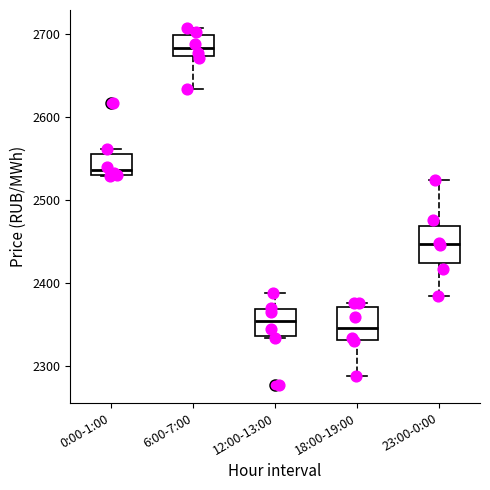

Reading left to right, transcribe this box plot: for each box, give where its median line is, the range the box spans, and where its two whiskers end, as read against the y-axis. The values are not printed on the chart, so give them approximately, as read against the axis.

0:00-1:00: median 2540, box 2530 to 2560, whiskers 2530 to 2560 (just above the box's upper edge)
6:00-7:00: median 2680, box 2670 to 2700, whiskers 2630 to 2710
12:00-13:00: median 2350, box 2340 to 2370, whiskers 2330 to 2390
18:00-19:00: median 2350, box 2330 to 2370, whiskers 2290 to 2380
23:00-0:00: median 2450, box 2420 to 2470, whiskers 2380 to 2520